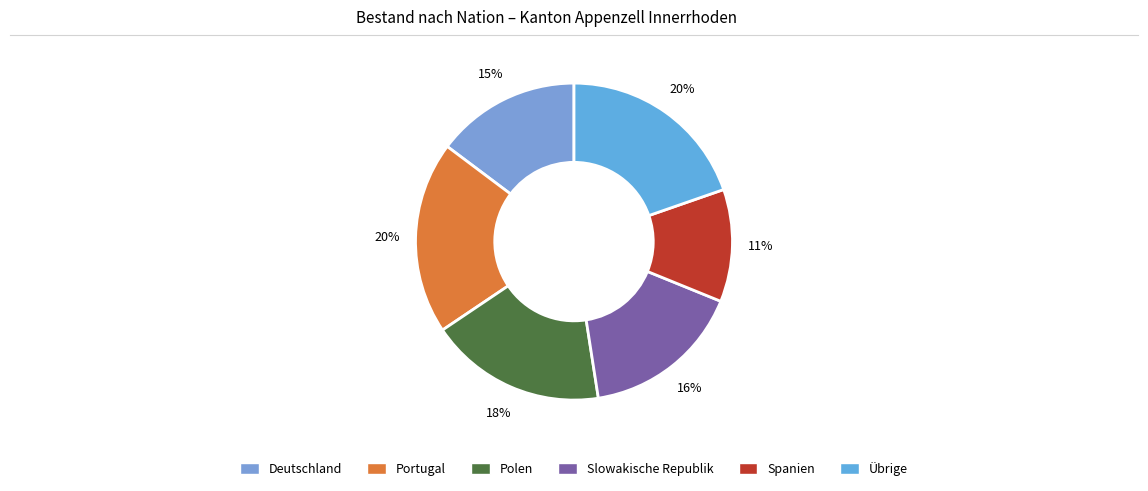

What percentage is the Übrige slice, to the nearest percent?

20%